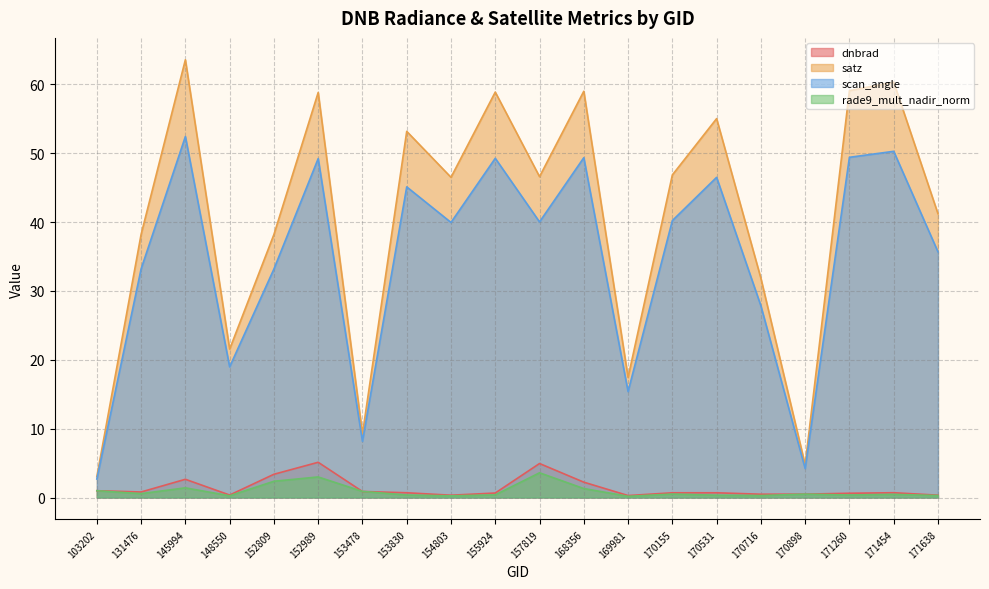

Is the value of satz at 170531 greater than the value of dnbrad at 170531?

Yes